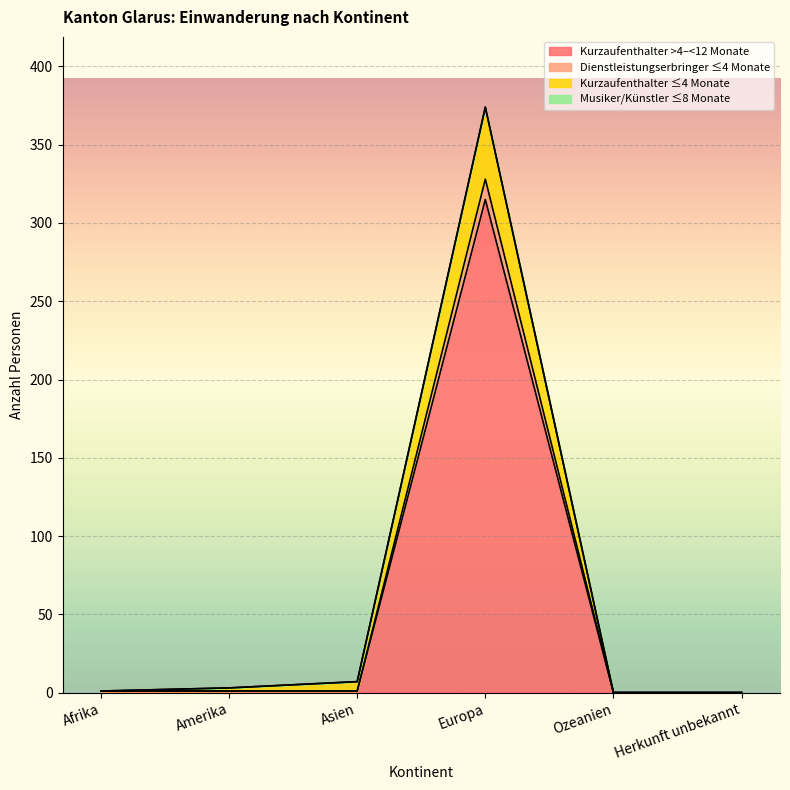

True or false: Dienstleistungserbringer Total has a value of 328 at Europa.

True